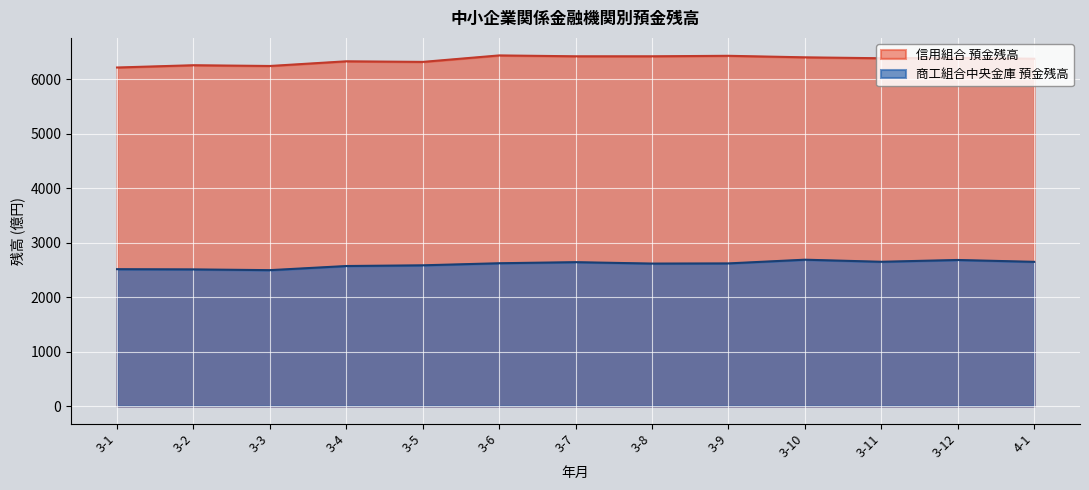

The 信用組合 預金残高 series shows 6396 at 3-12. True or false?

True